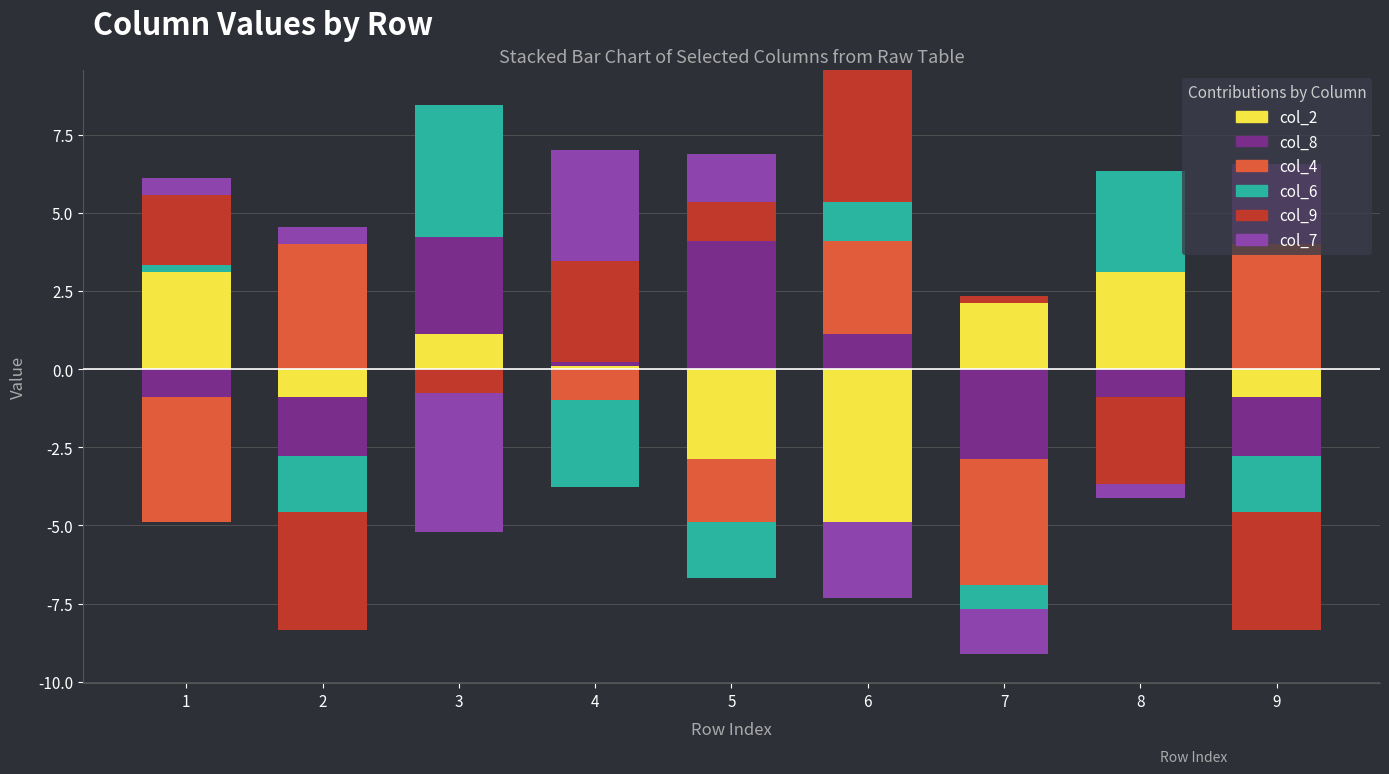

Which has a higher value, 8 or 1?

8